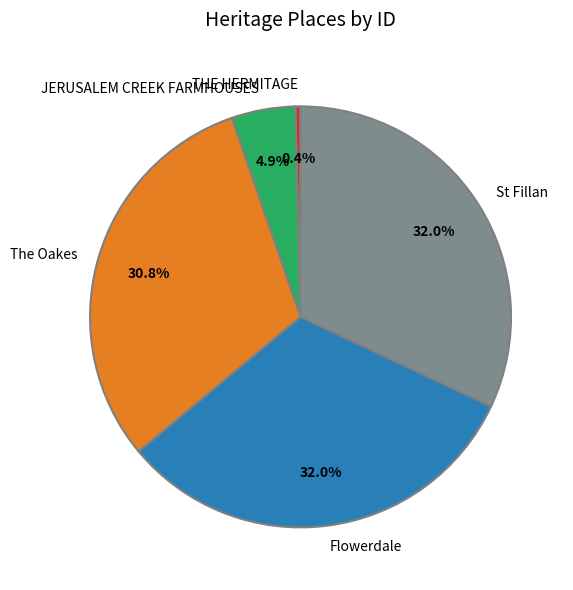

What is the ratio of the value at St Fillan to the value at The Oakes?

1.0